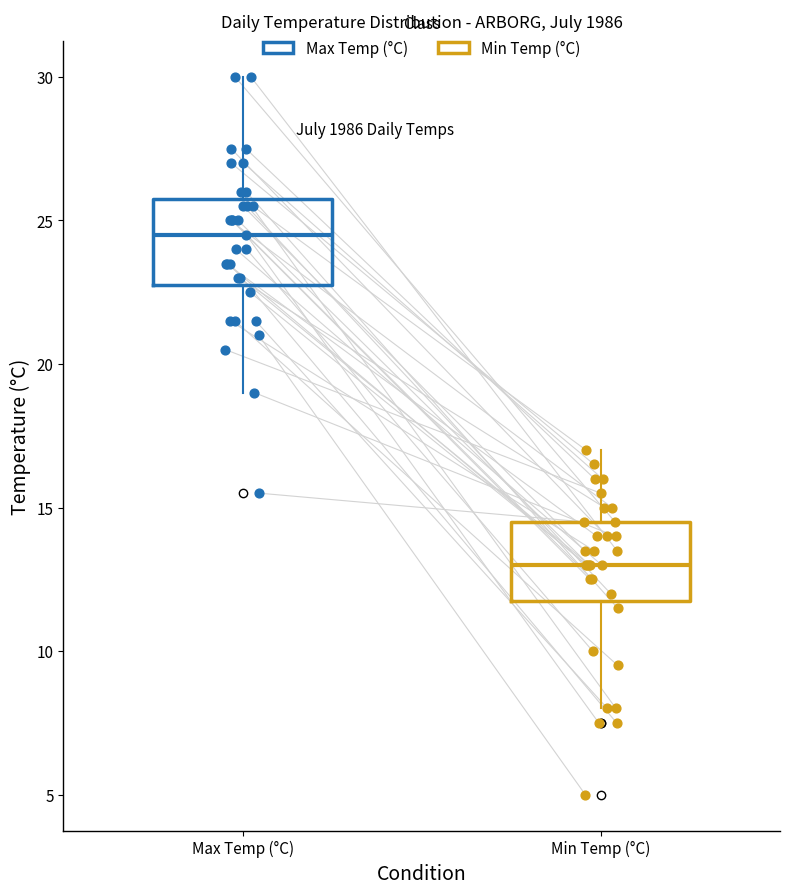

Reading left to right, transcribe this box plot: for each box, give where its median line is, the range the box spans, and where its two whiskers end, as read against the y-axis. The values are not printed on the chart, so give them approximately, as read against the axis.

Max Temp (°C): median 24.5, box 23.0 to 26.0, whiskers 19.0 to 30.0
Min Temp (°C): median 13.0, box 12.0 to 14.5, whiskers 8.0 to 17.0